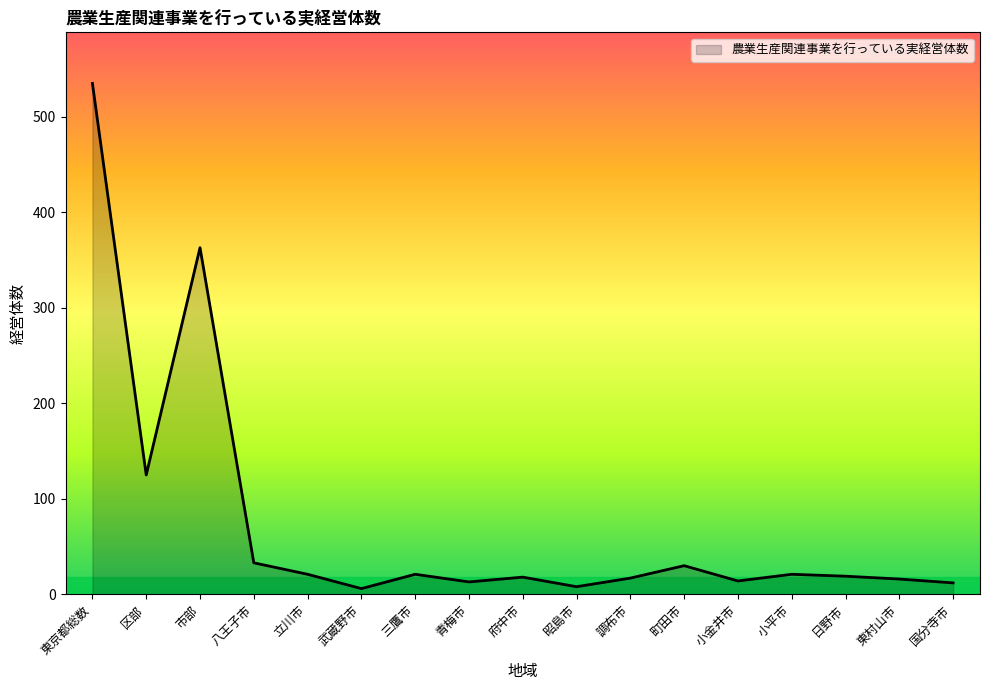

The value at 東京都総数 is 848. True or false?

False